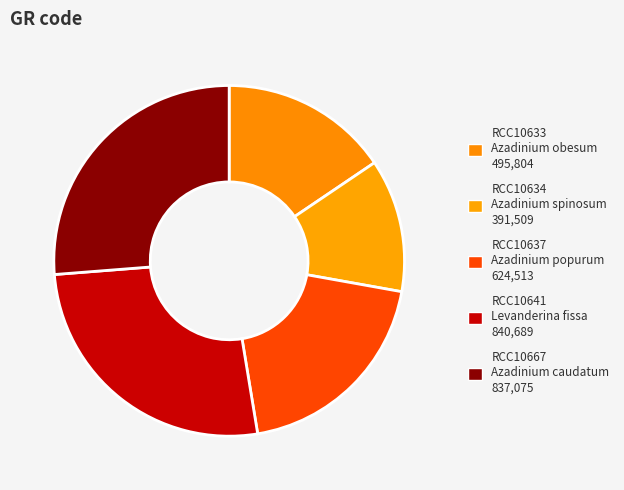

To the nearest percent, what portion does RCC10667 represent?

26%